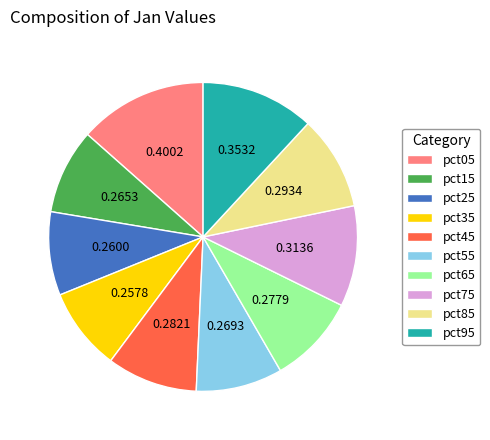

Is the sum of pct95 and pct25 greater than half?

No